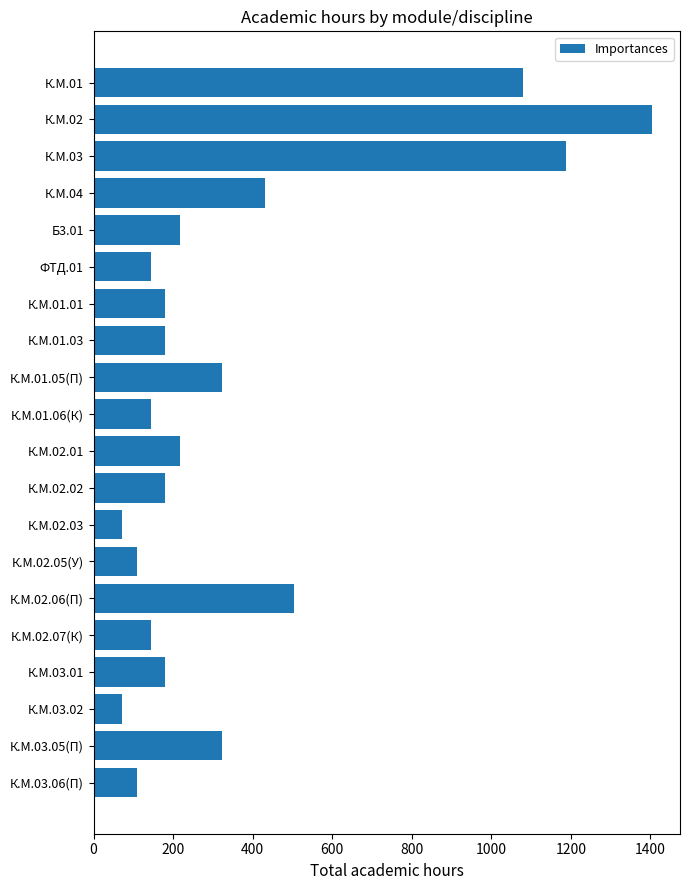

At which category does the chart reach its peak across all series?

К.М.02